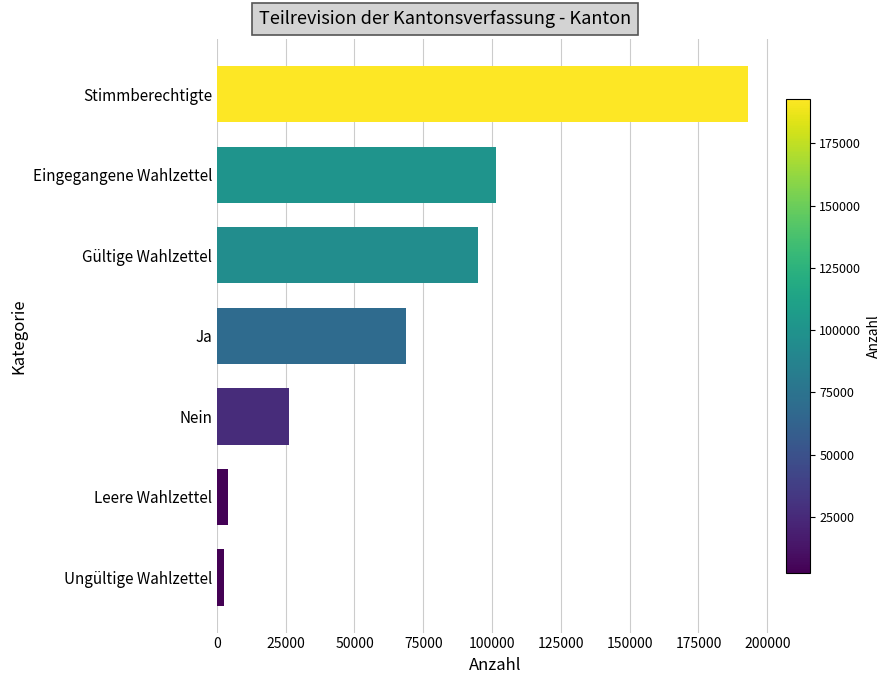

What is the approximate value at Ja?

68632